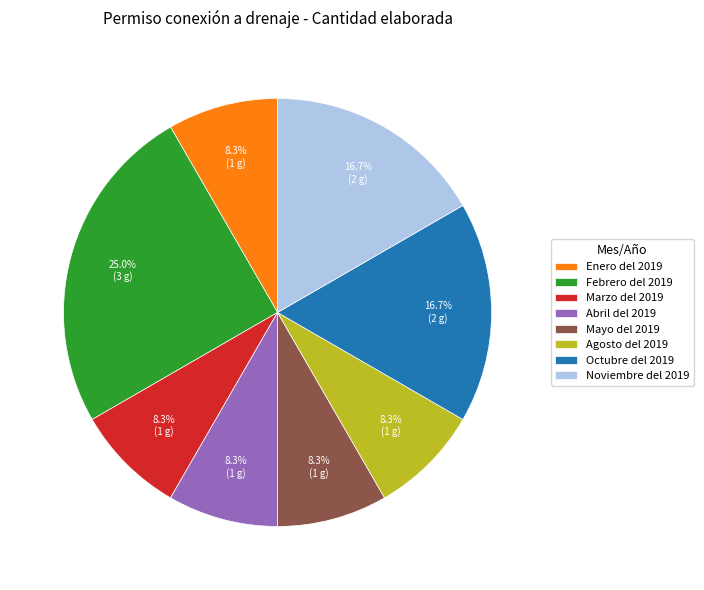

Is there a majority slice in this chart?

No